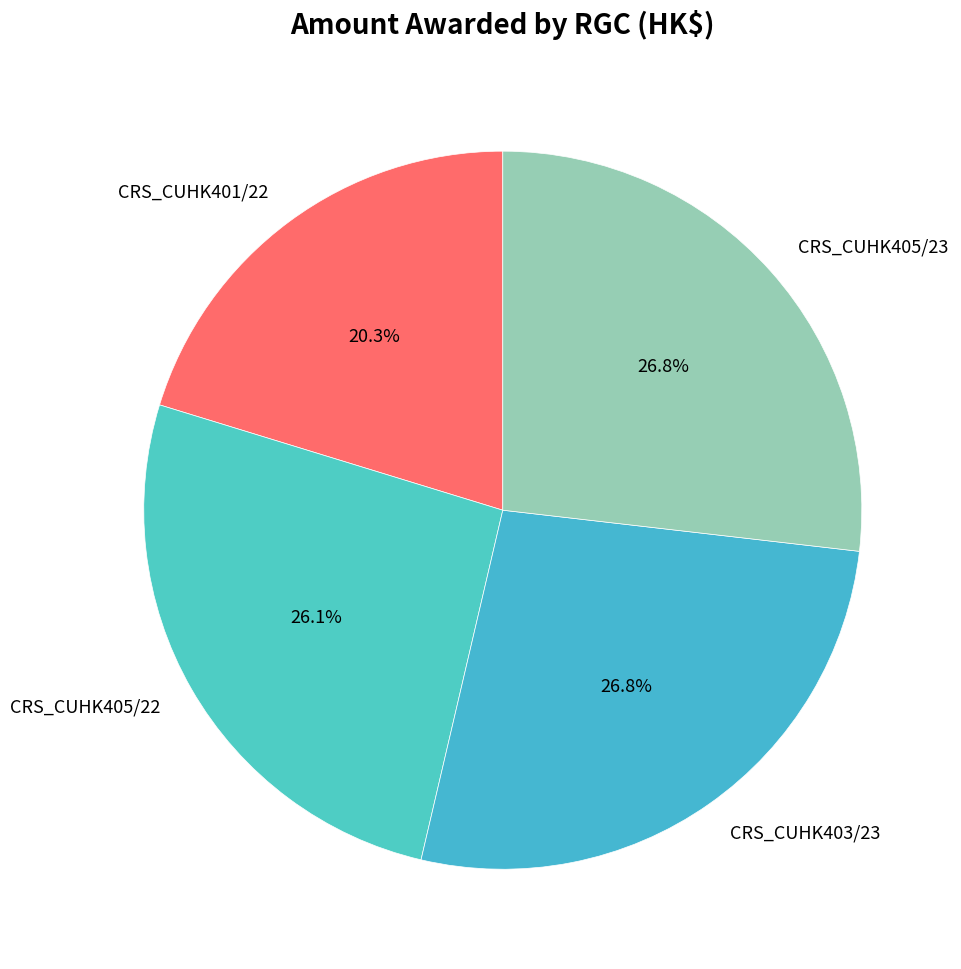

Between CRS_CUHK403/23 and CRS_CUHK401/22, which is larger?

CRS_CUHK403/23